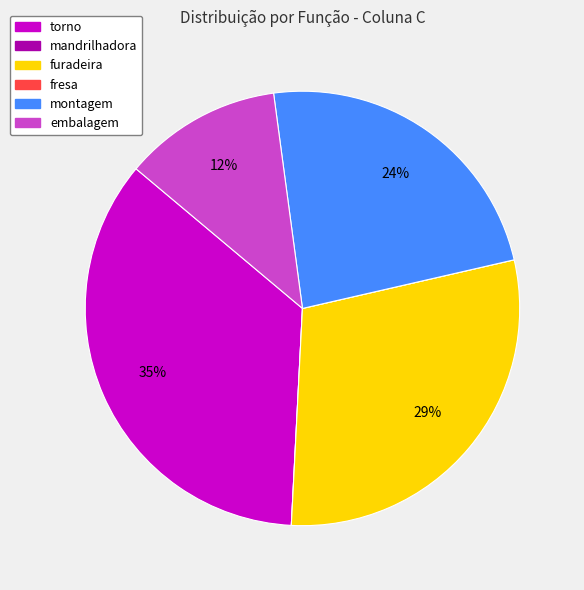

Between montagem and embalagem, which is larger?

montagem